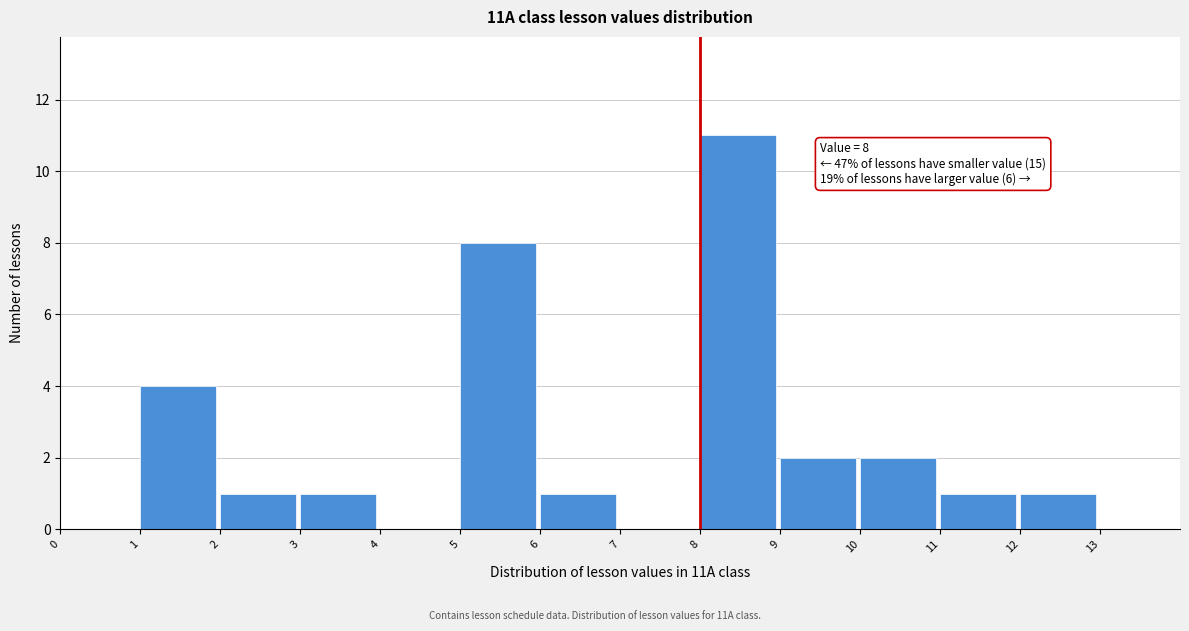

Which range on the x-axis has the tallest bar?

8 to 9